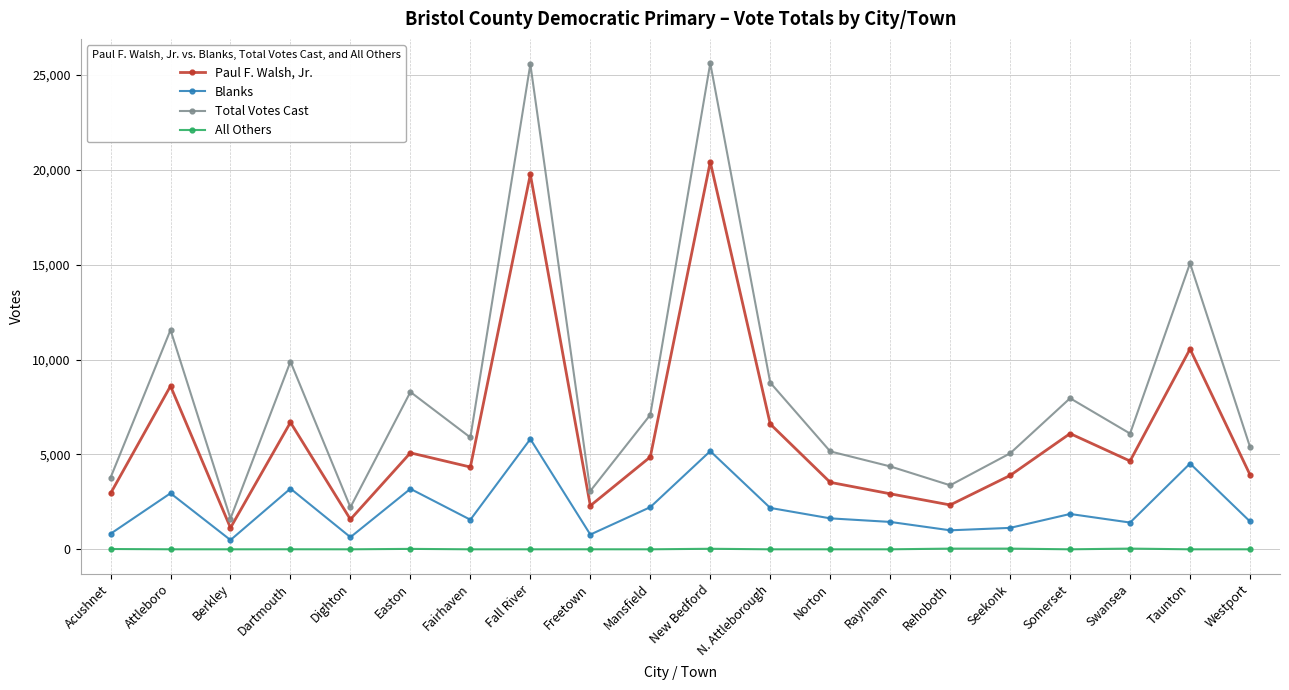

What is the total value across all series at Freetown?

6148